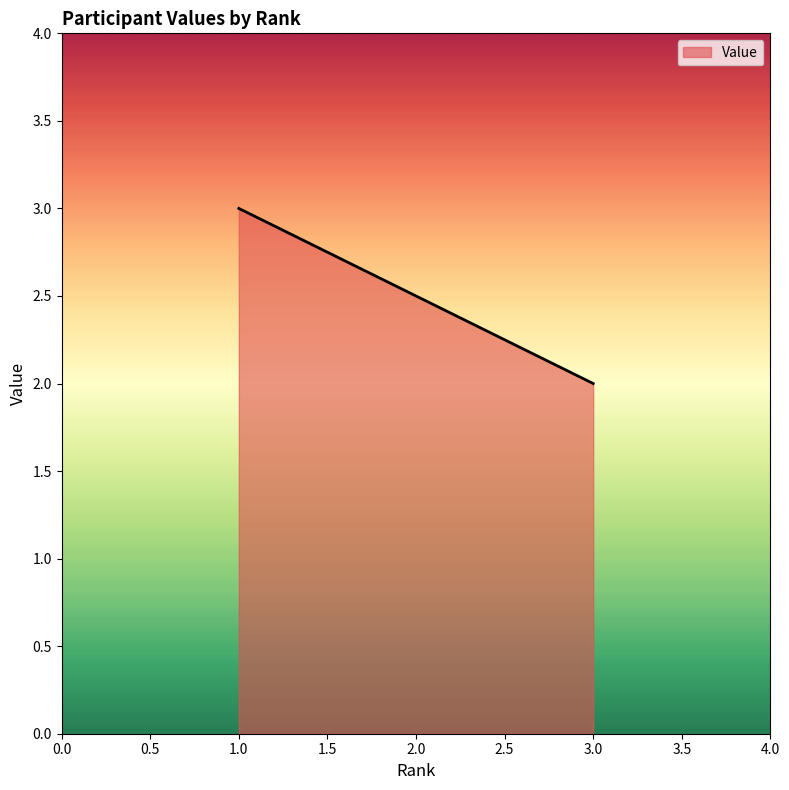

True or false: there are more than 0 points higher than both neighbors.

False